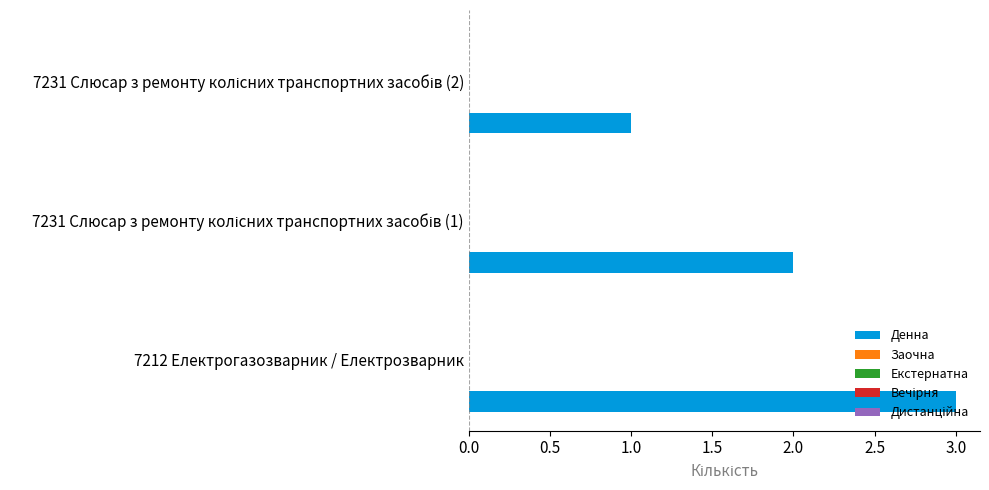

What is the sum of all values?

6